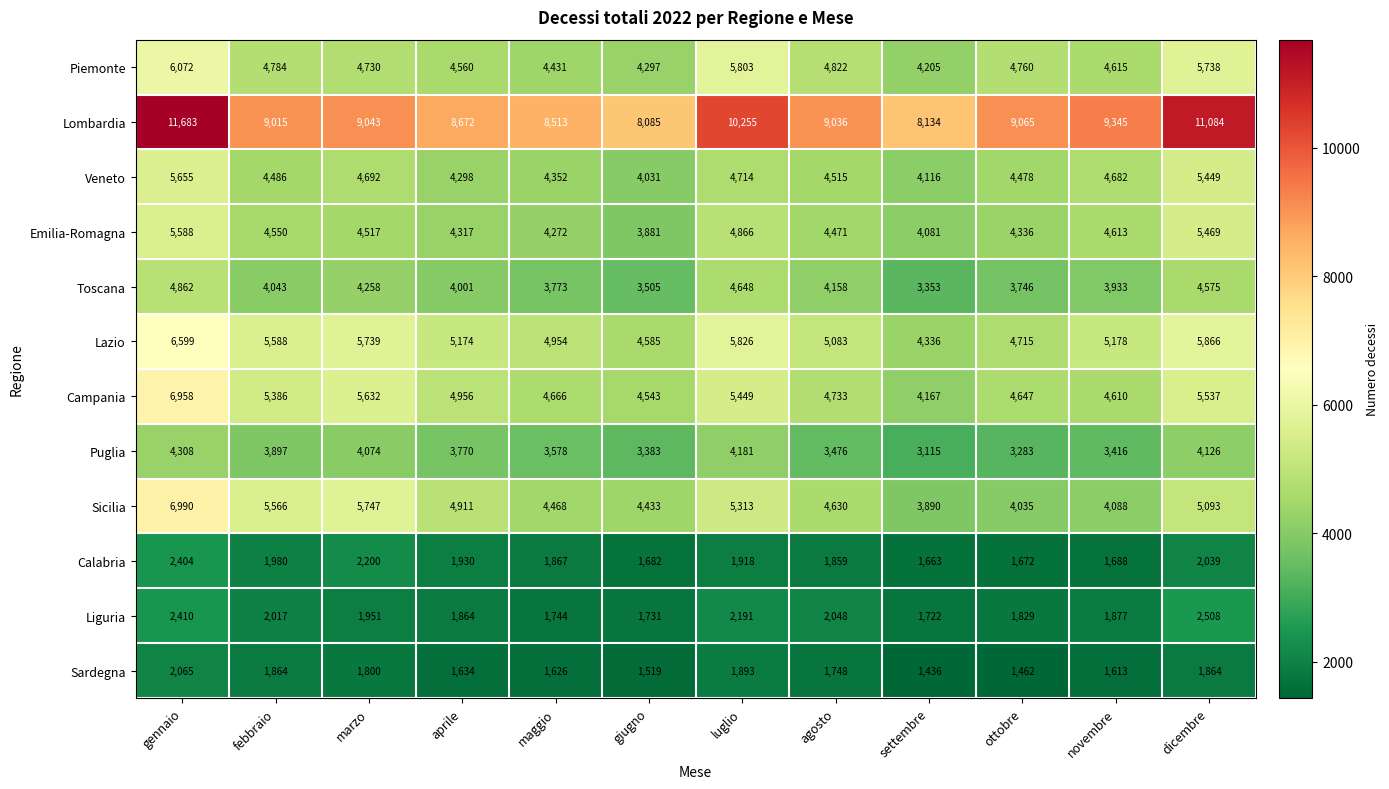

At which category is the sum across all series the highest?

gennaio